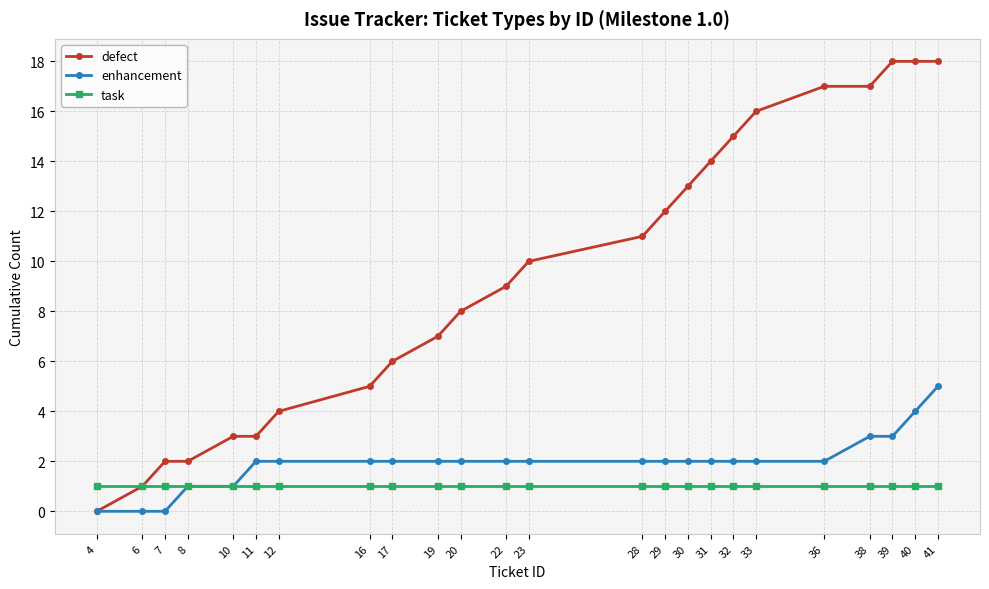

Read the enhancement value at 31.

2